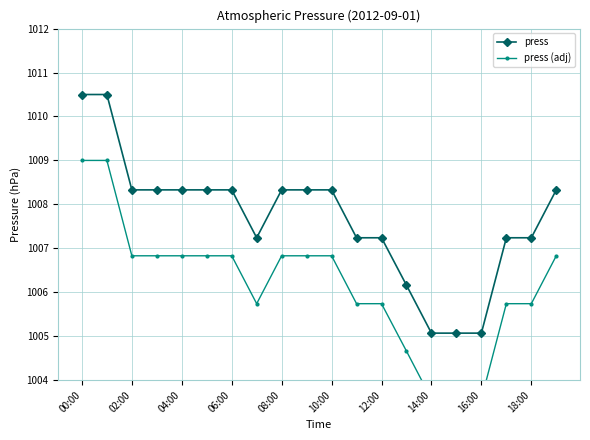

True or false: press has a value of 604.8 at 14:00.

False